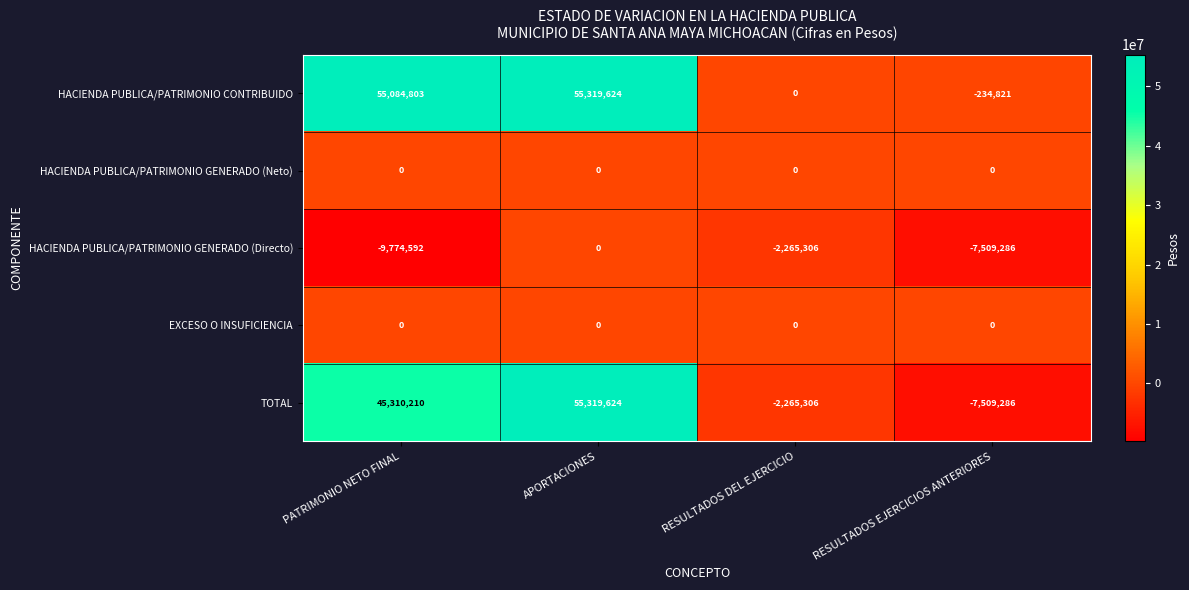

At which label is TOTAL closest to 23905169?

PATRIMONIO NETO FINAL